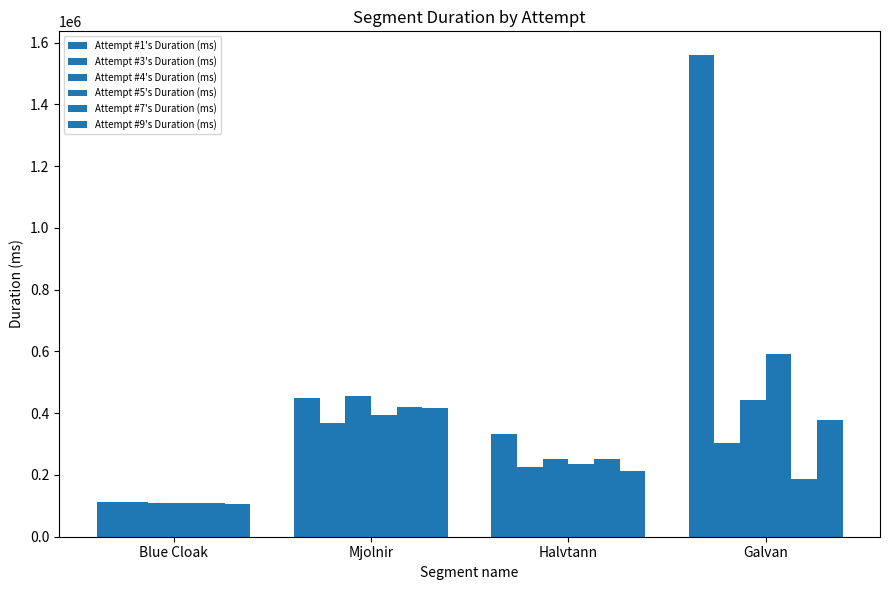

What is the difference between the second highest and second lowest values in the Attempt #3's Duration (ms) series?

79164